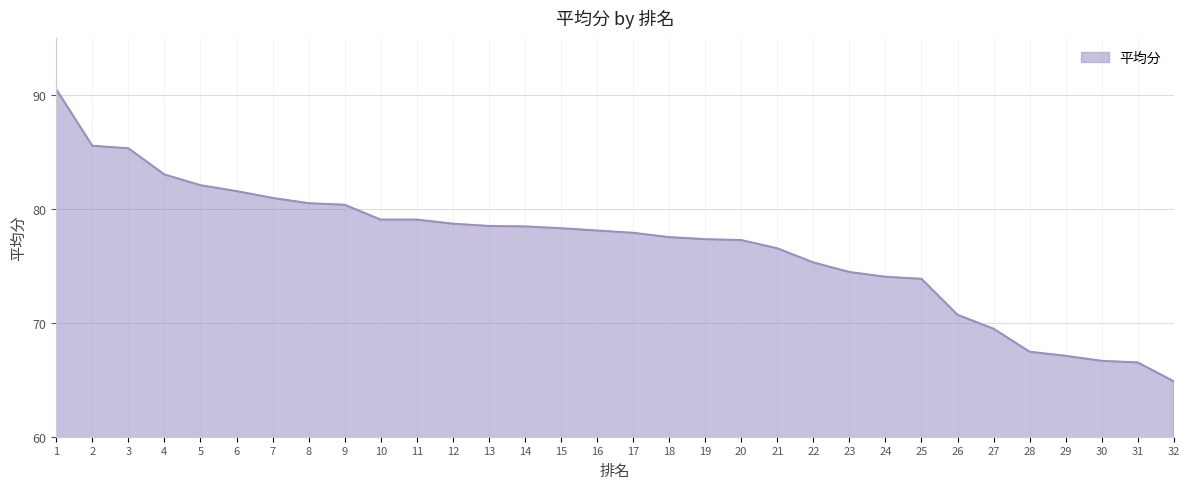

What is the ratio of the value at 15 to the value at 8?

1.0